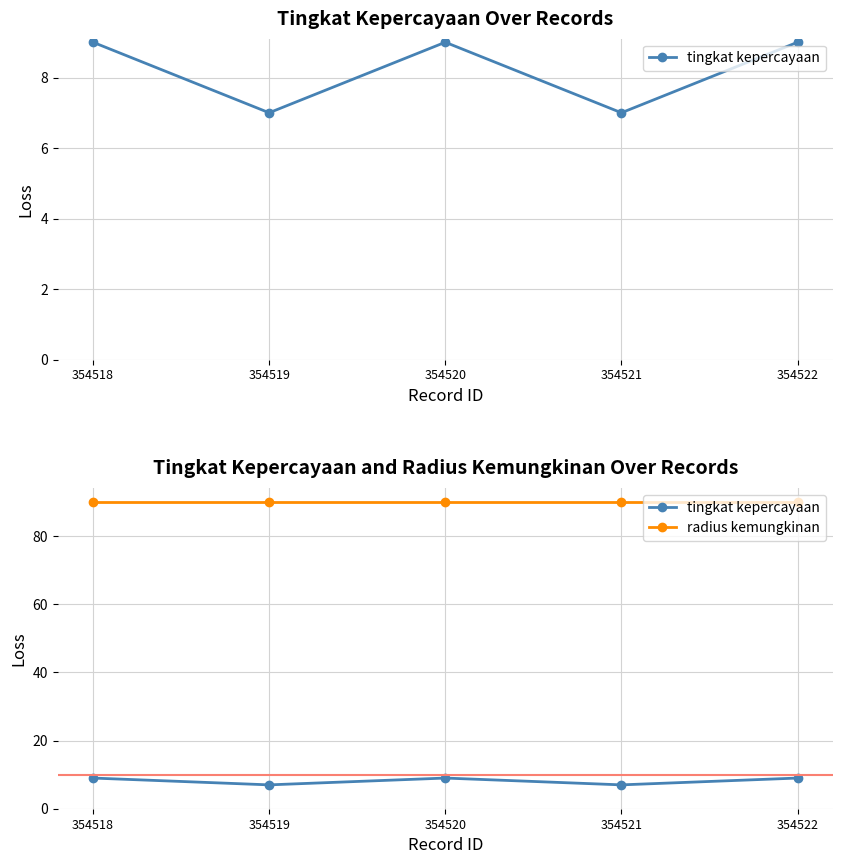

What is the maximum value for radius kemungkinan?

90